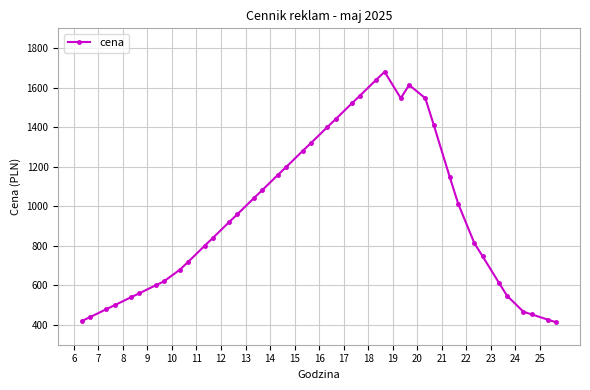

What is the difference between the maximum and second lowest values?

1260.0